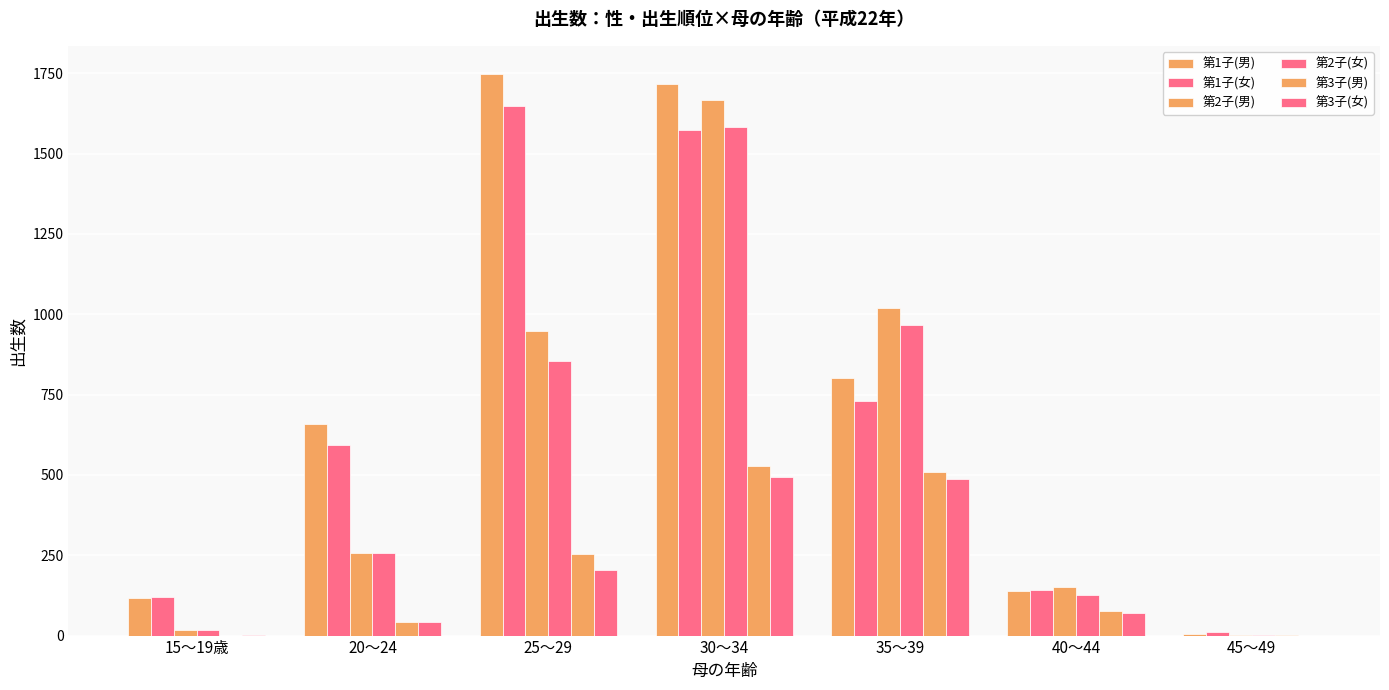

How many groups of bars are there?

7